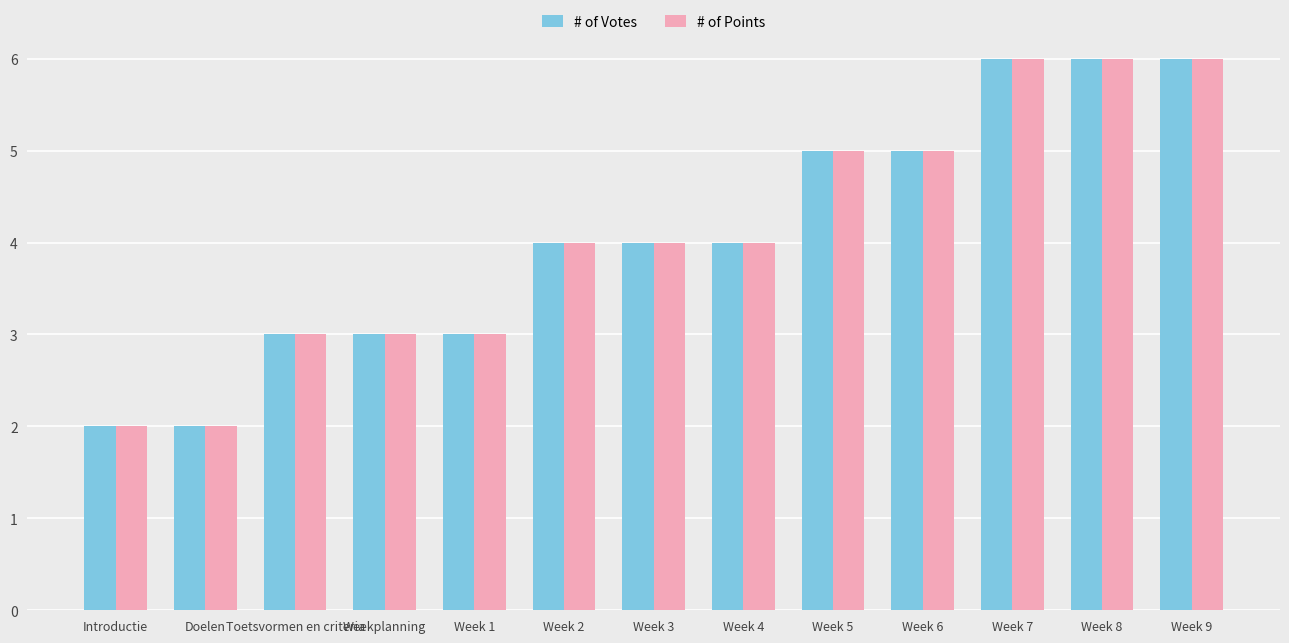

What is the greatest value displayed?

6